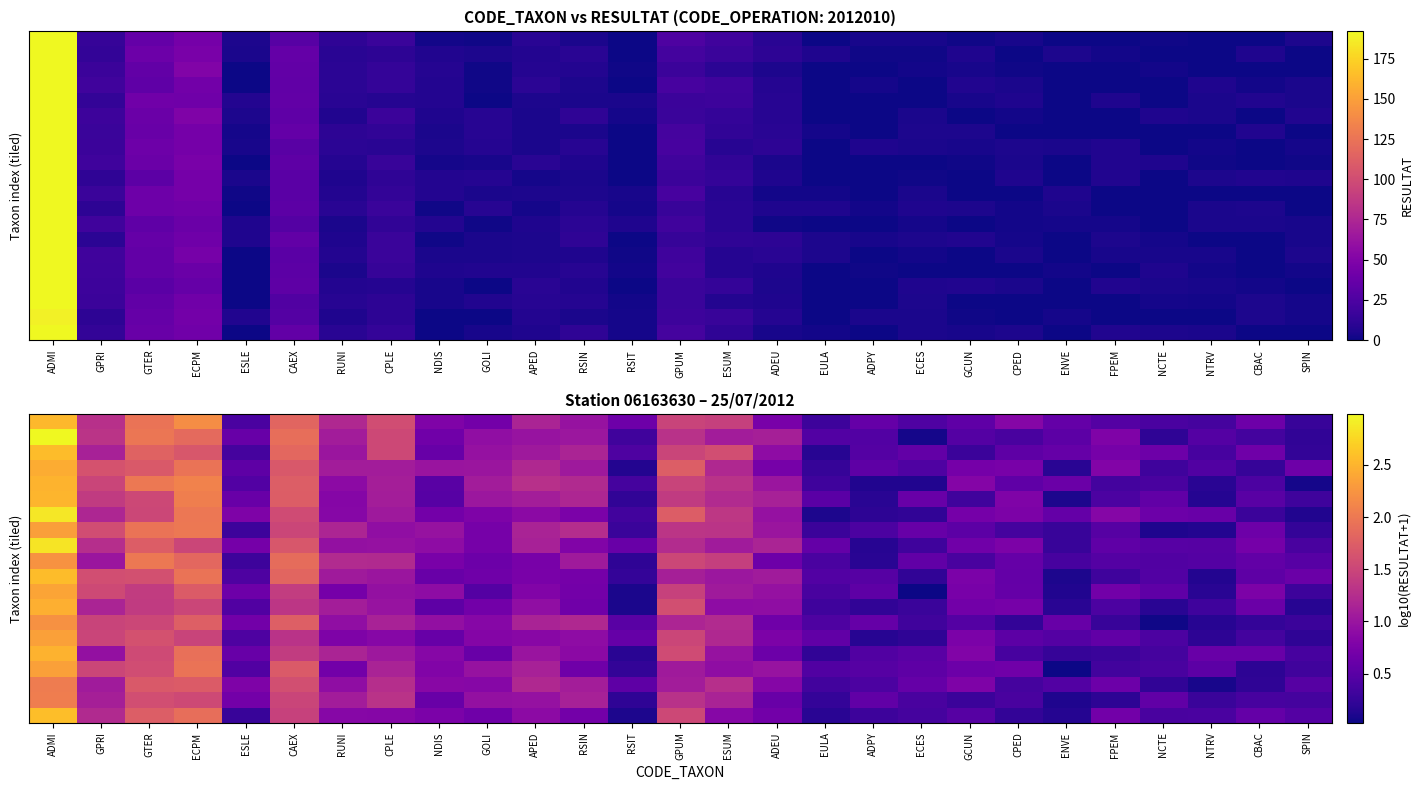

Which has a higher value, NDIS or ESLE?

NDIS